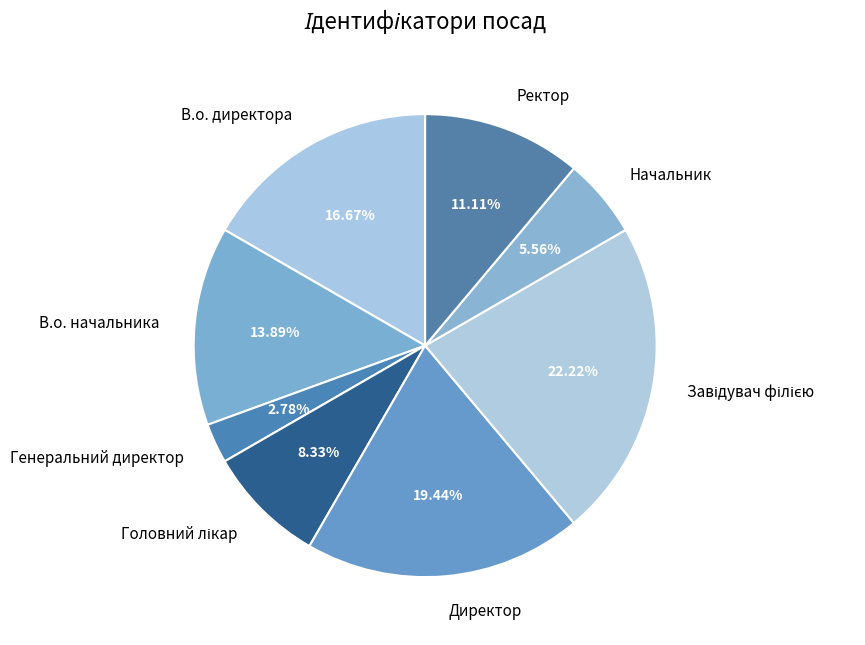

To the nearest percent, what is the combined percentage of Генеральний директор and Ректор?

14%